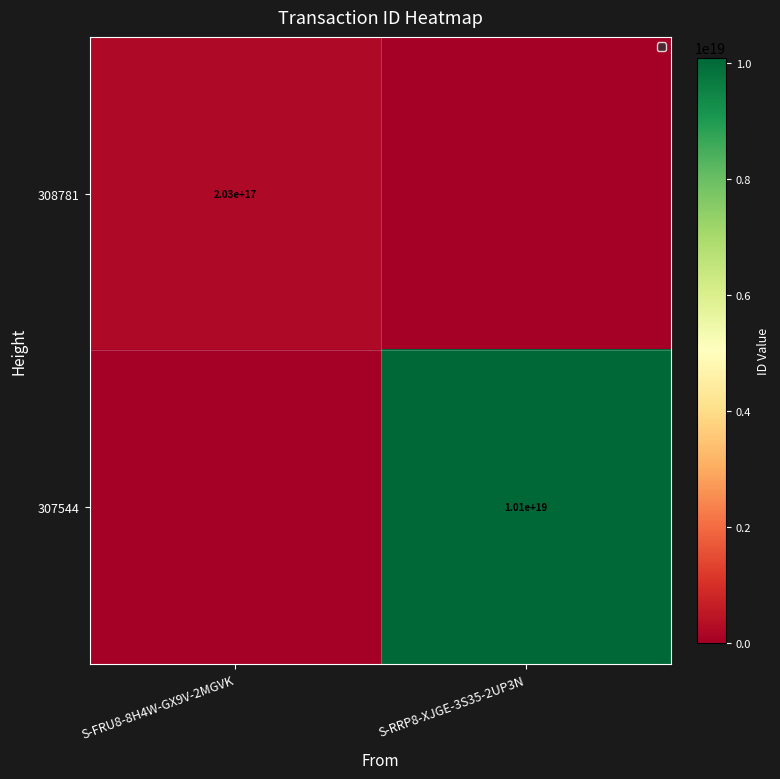

True or false: 308781 has a value of 203000000000000000 at S-FRU8-8H4W-GX9V-2MGVK.

True